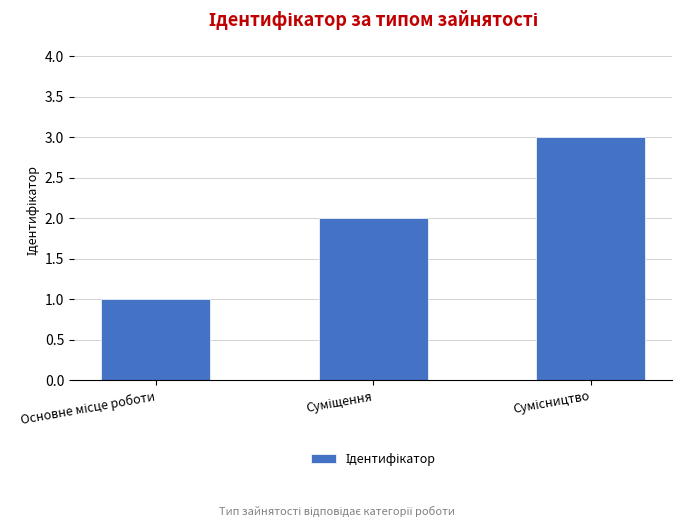

What is the greatest value displayed?

3